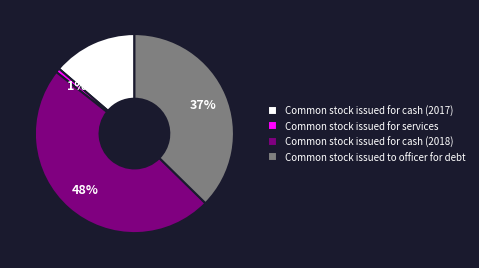

What is the largest slice in the pie chart?

Common stock issued for cash (2018)